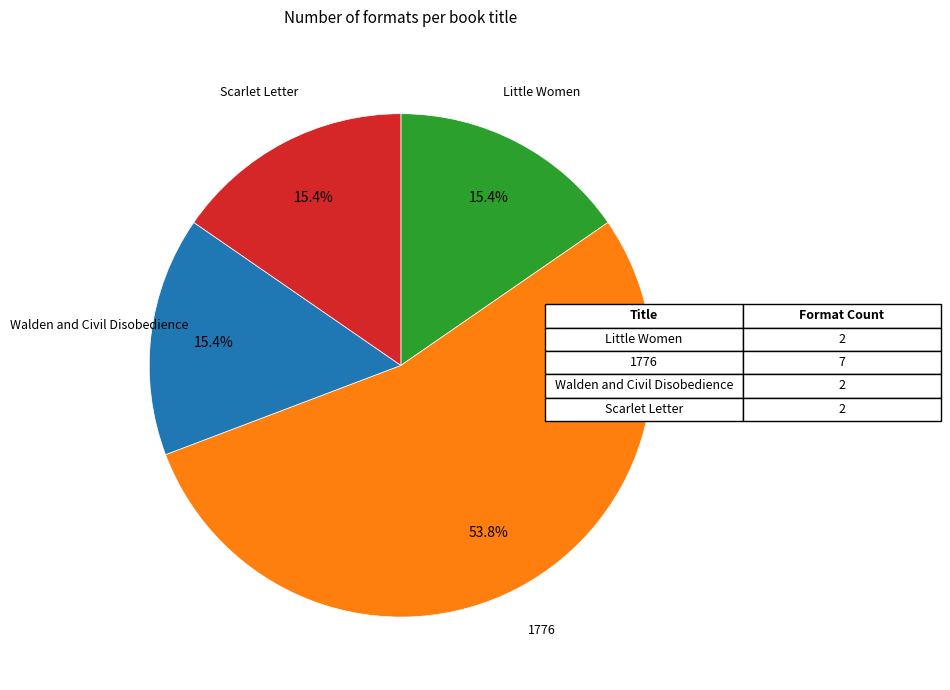

Is there any slice that represents more than half of the pie?

Yes